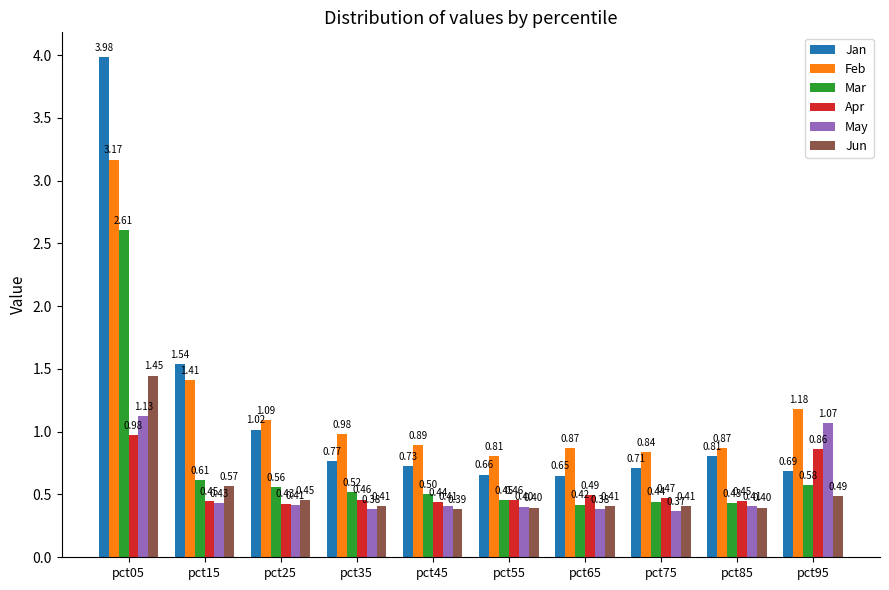

Are the bars grouped side by side (vs. stacked)?

Yes